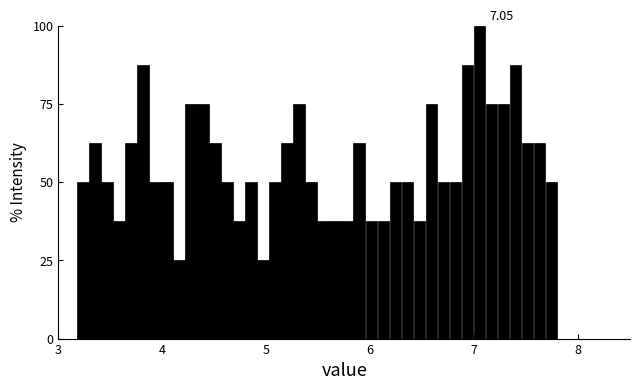

Read against the x-axis, roughly where is the centre of the tallest bar?

7.0